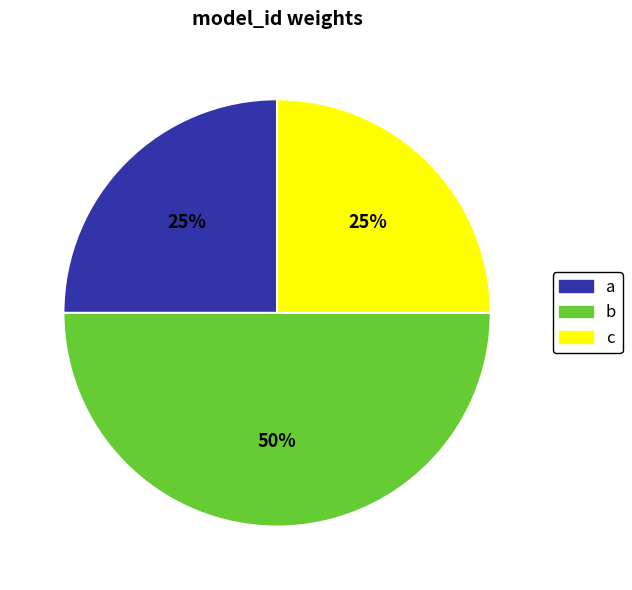

The b slice represents 61% of the pie. True or false?

False